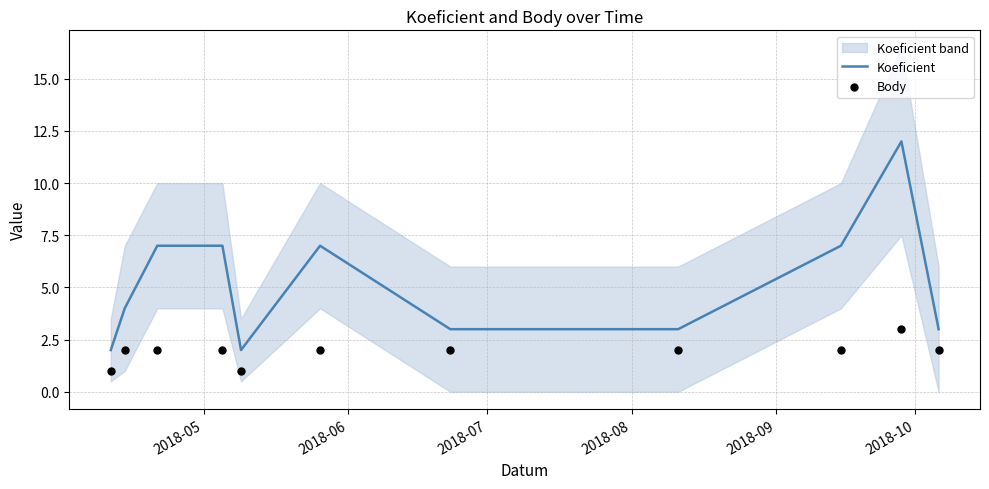

Which series reaches the maximum Y coordinate?

Koeficient